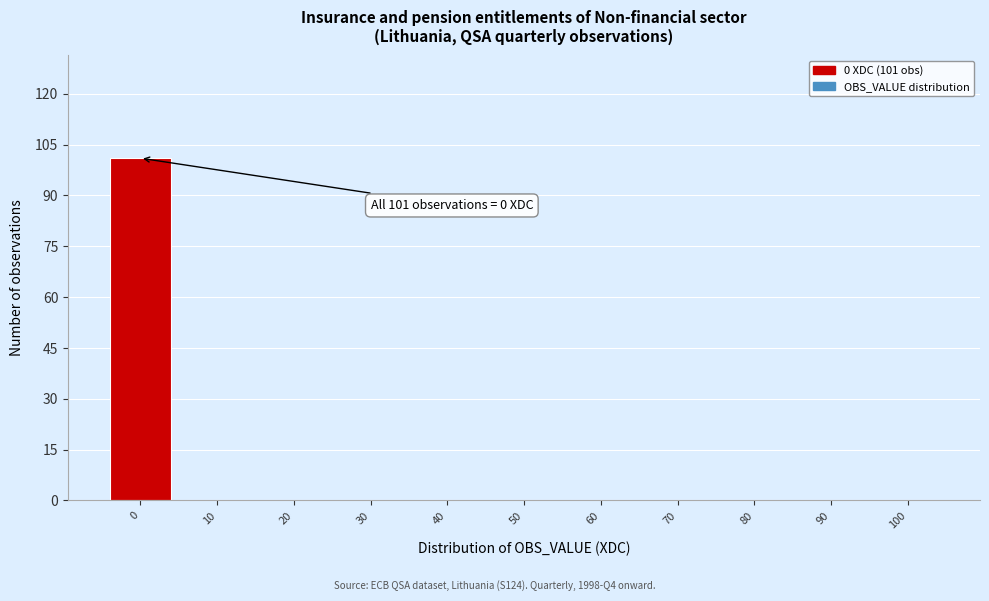

Reading left to right, extract all data points from this chart.

0=101	10=0	20=0	30=0	40=0	50=0	60=0	70=0	80=0	90=0	100=0